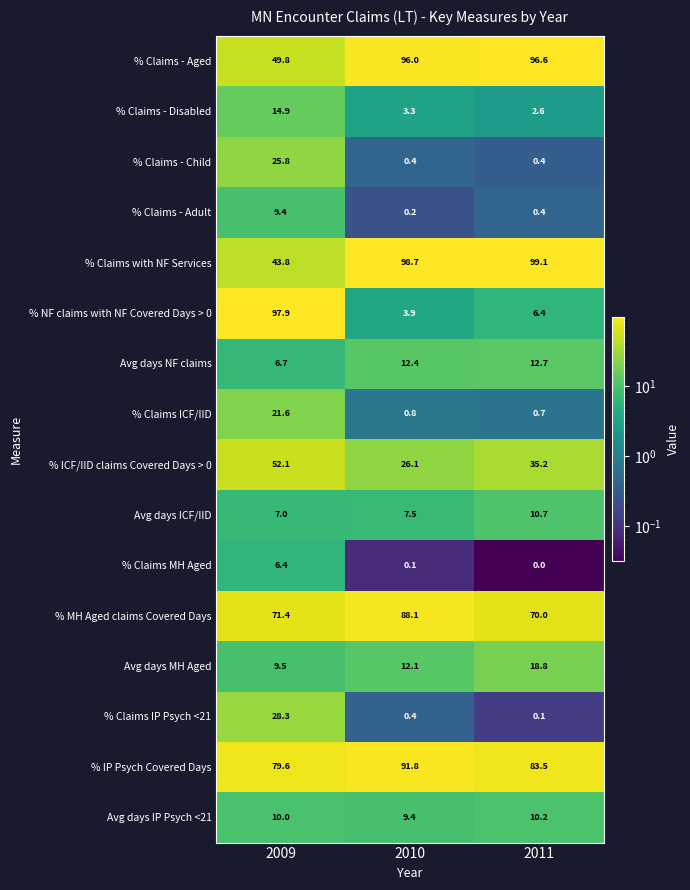

What value does the % NF claims with NF Covered Days > 0 series have at 2009?

97.9